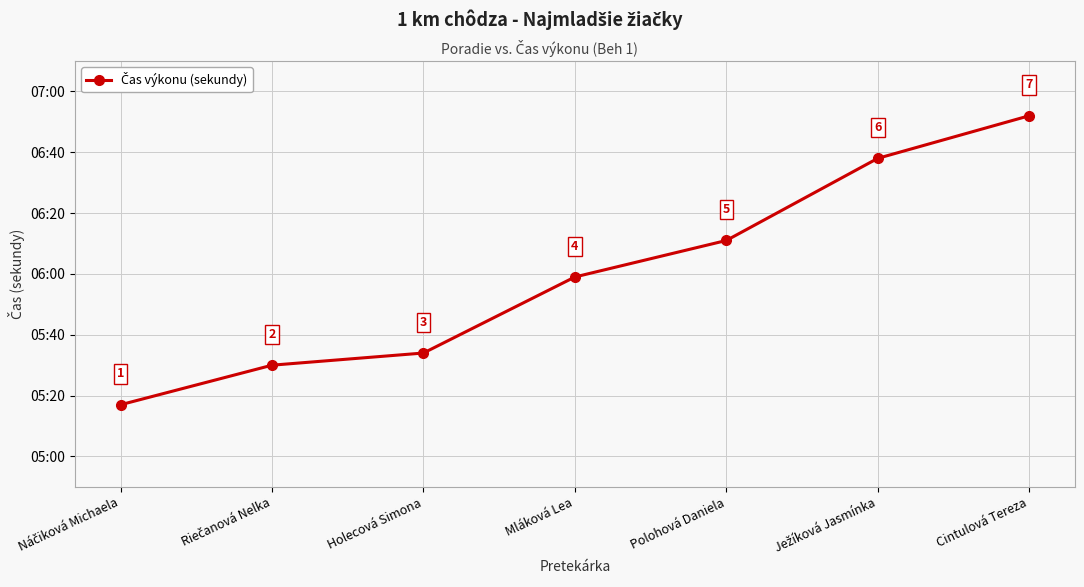

At which label is the value closest to 364?

Mláková Lea